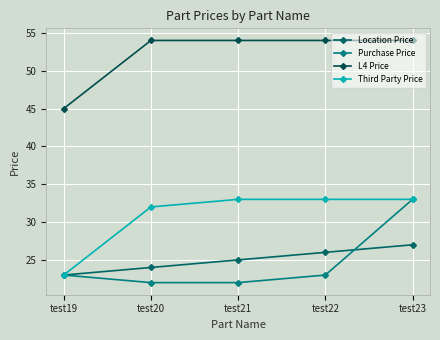

What is the difference between the Location Price values at test21 and test23?

2